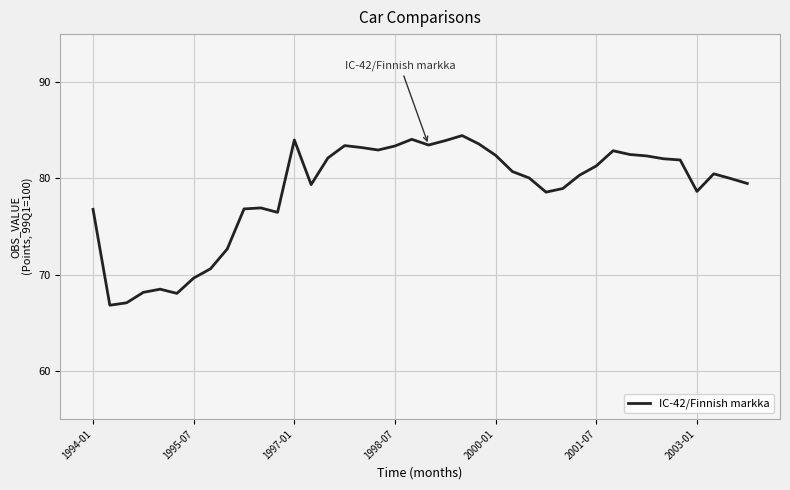

What is the difference between the maximum and minimum values?

17.6